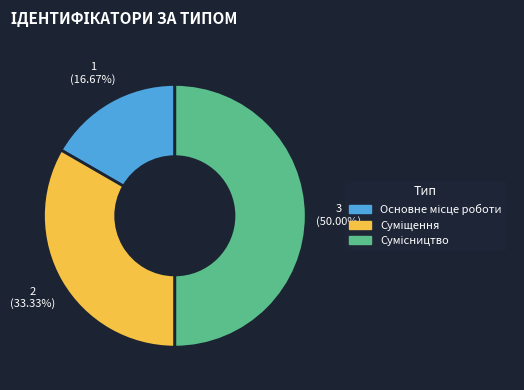

Rank the categories by value from lowest to highest.

Основне місце роботи, Суміщення, Сумісництво